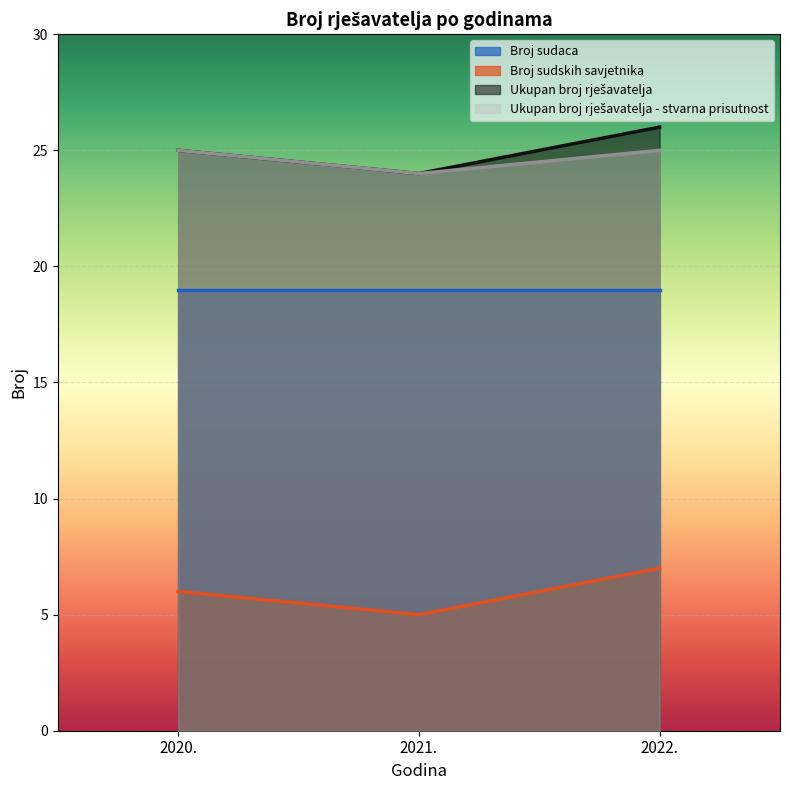

What is the label of the 3rd point from the left?

2022.